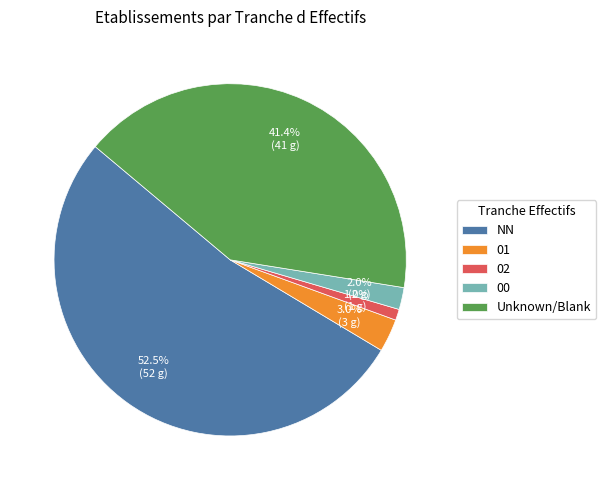

To the nearest percent, what is the combined percentage of 01 and NN?

56%